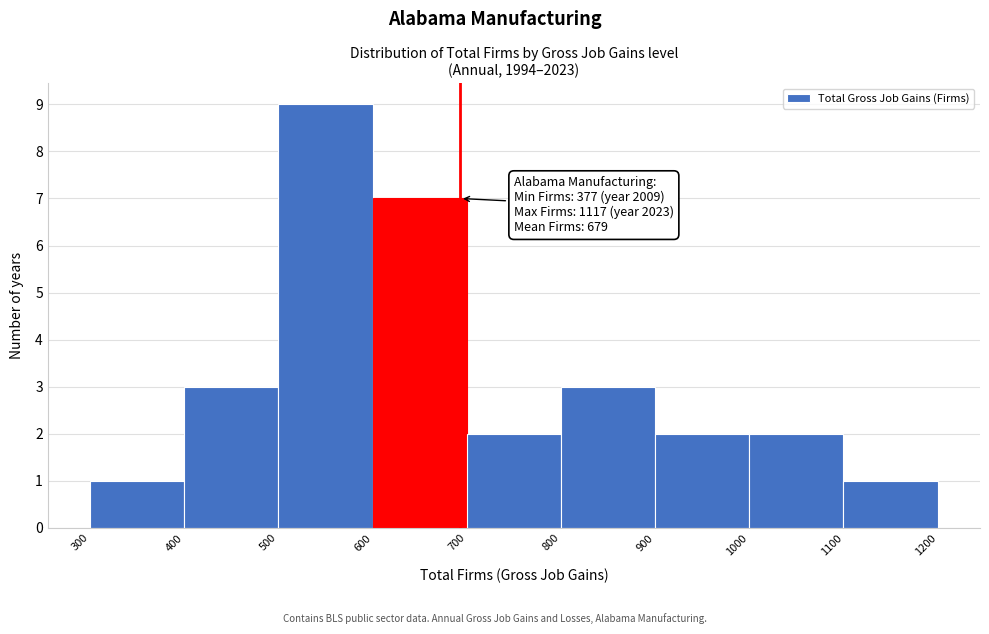

Which range on the x-axis has the tallest bar?

500 to 600